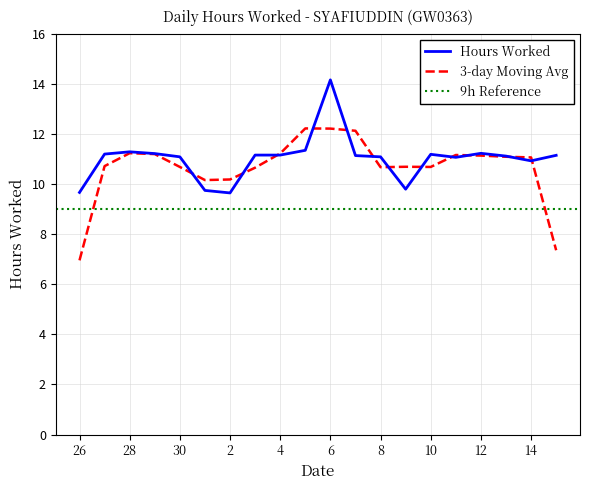

What is the value of the 15th point from the left?

11.2